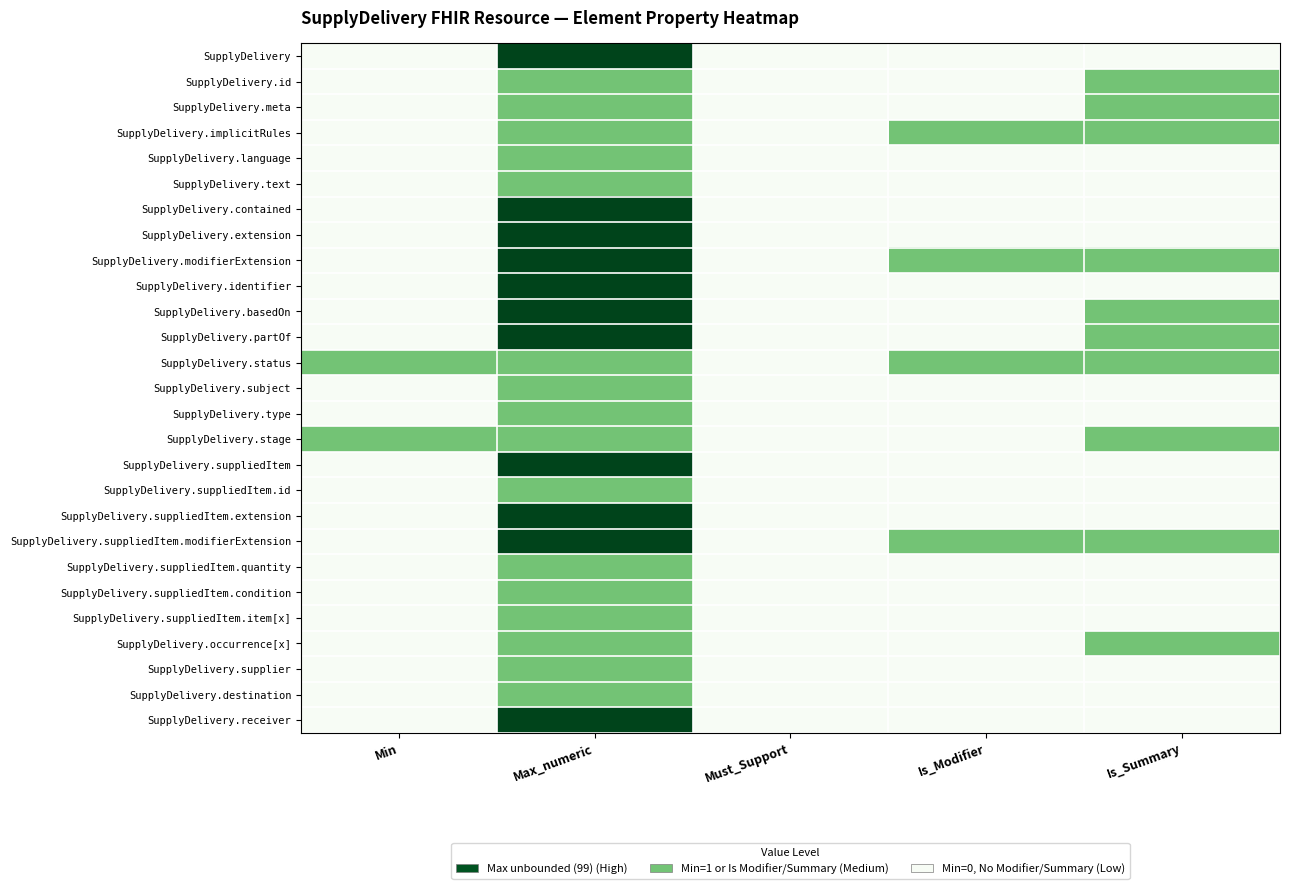

Count the number of data series in this chart.

27